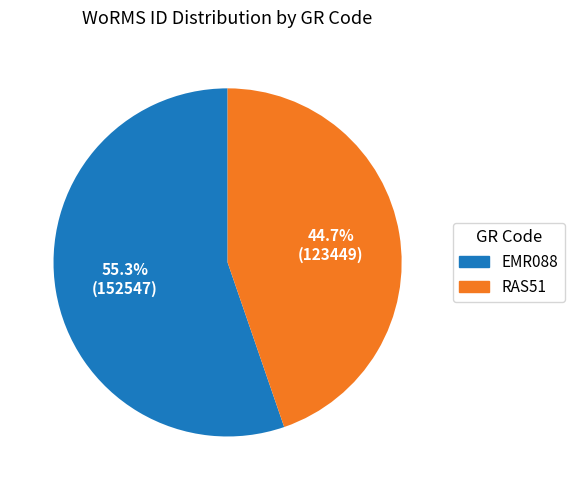

Is EMR088 the majority of the pie?

Yes